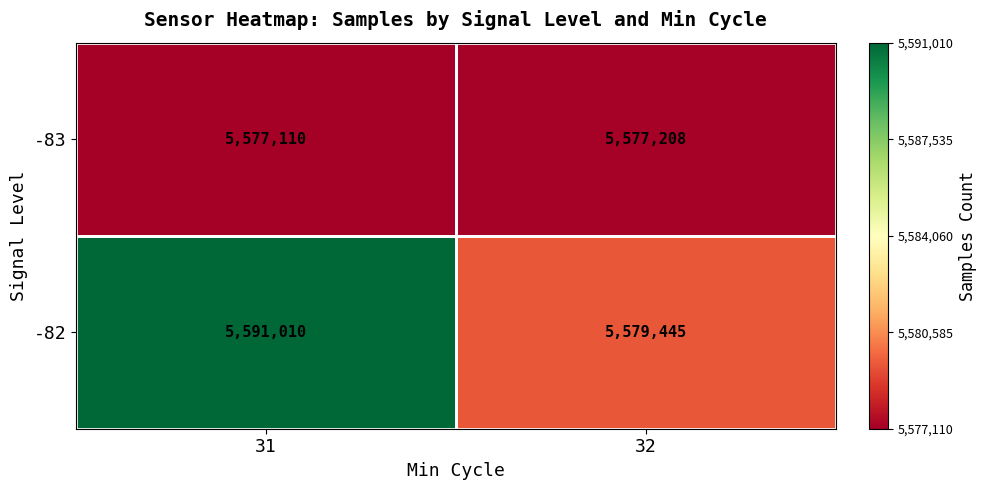

What is the total value across all series at 31?

11168120